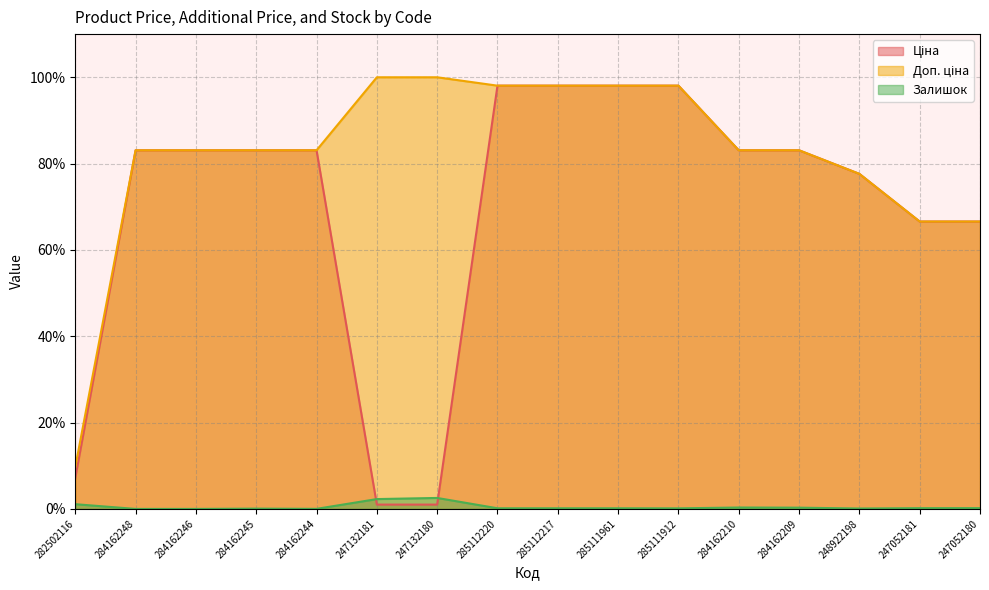

Which series changed the most between 285112220 and 247052181?

Ціна